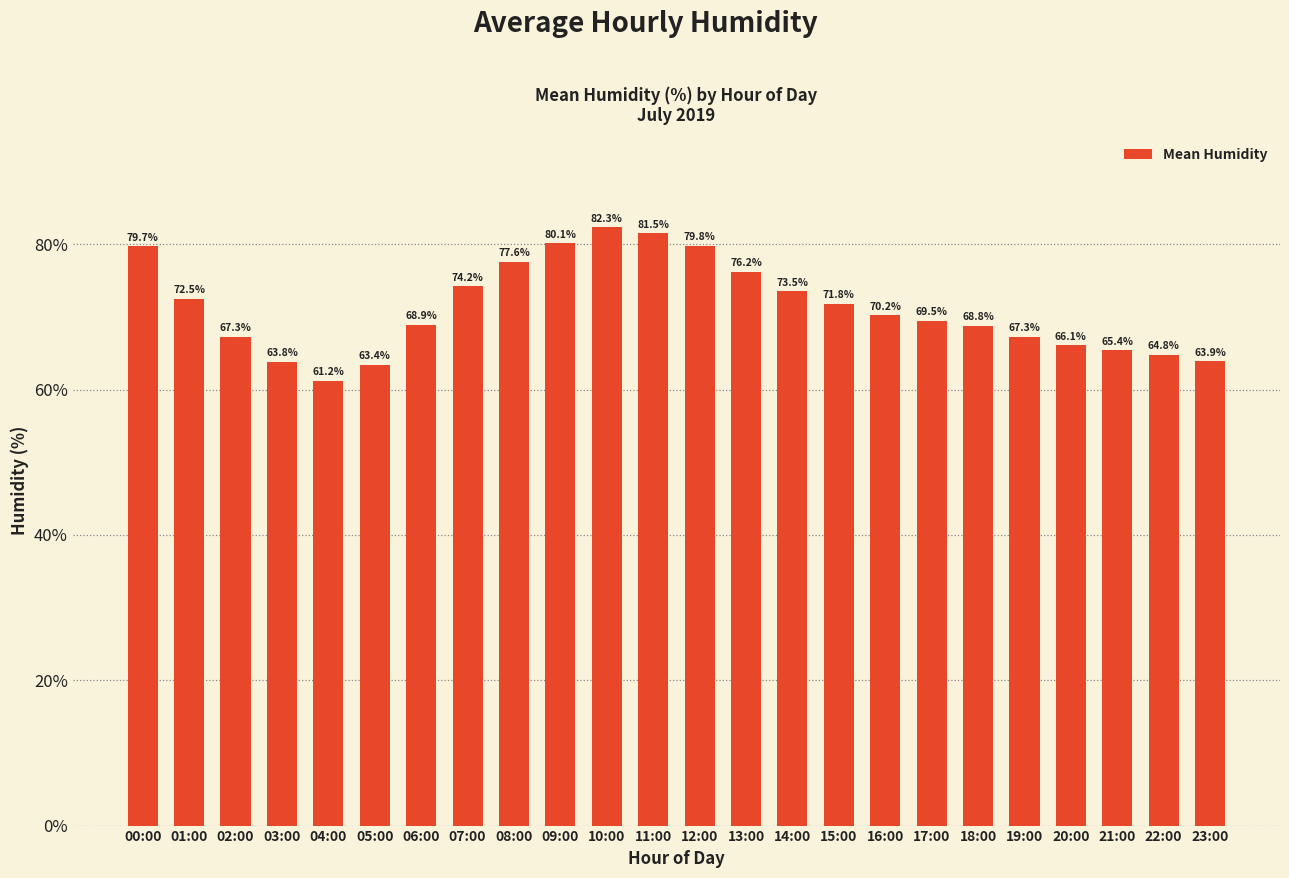

What is the difference between the values at 04:00 and 20:00?

4.9